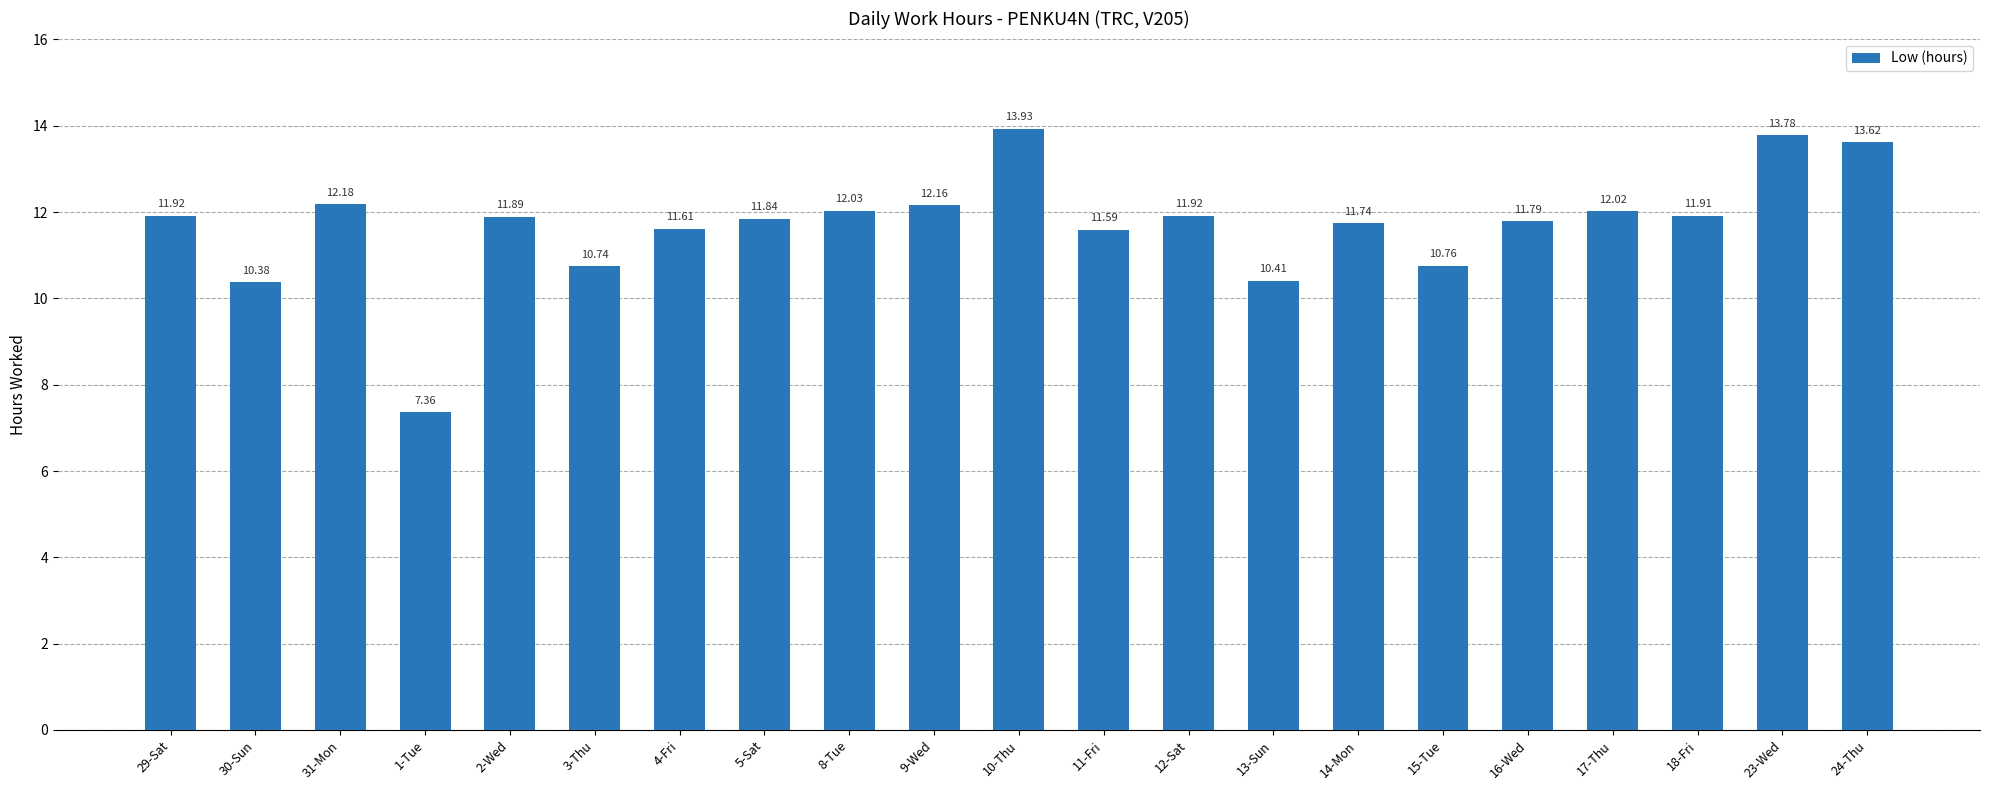

What is the average value?

11.7